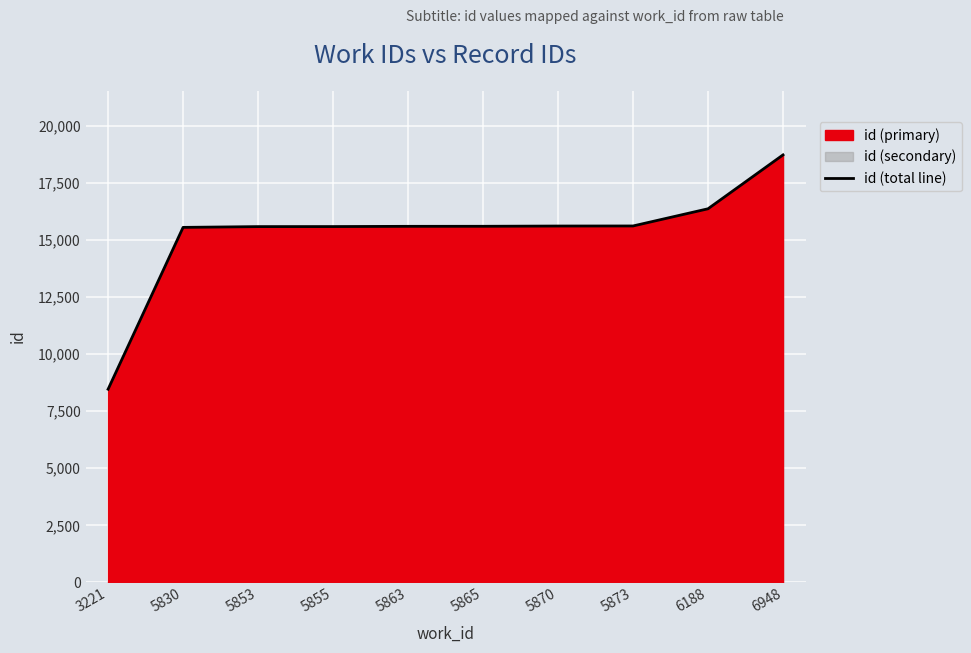

What is the minimum value shown in the chart?

8463